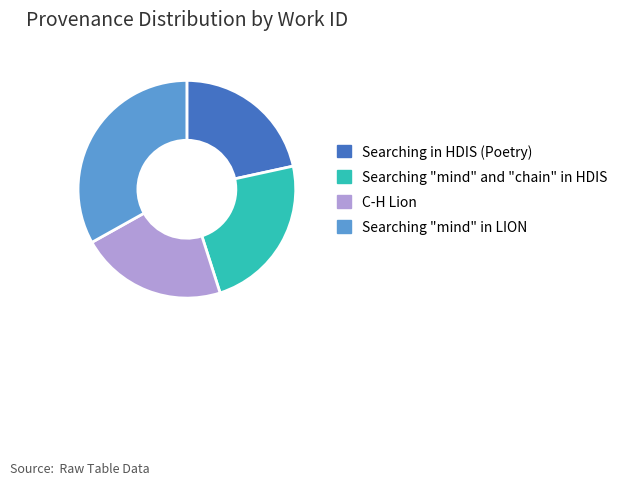

Is there any slice that represents more than half of the pie?

No